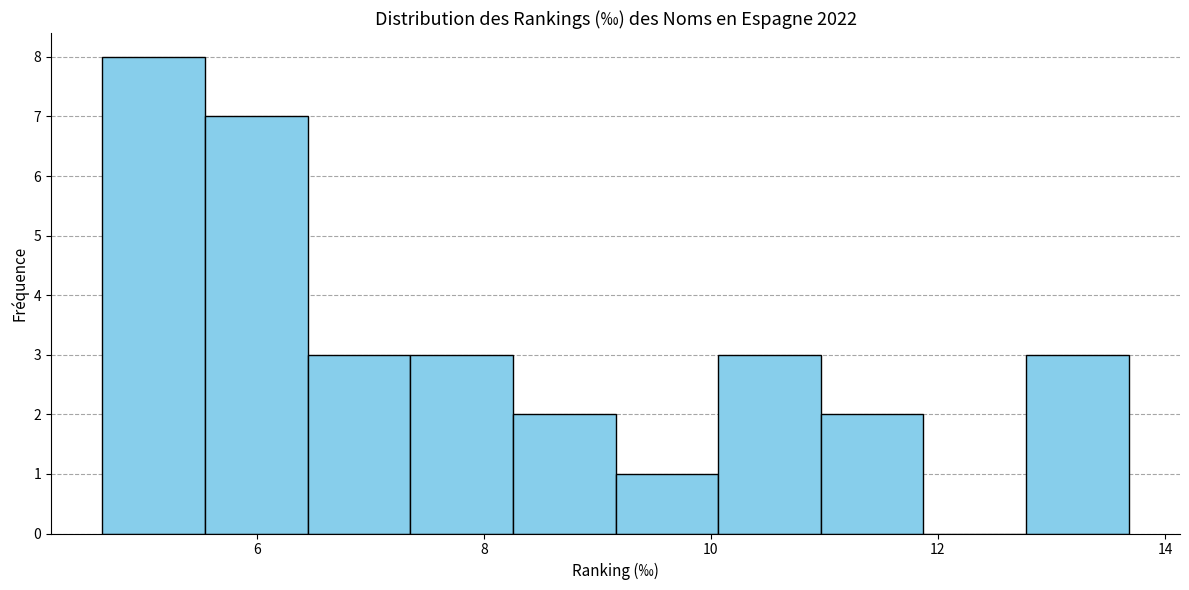

Reading left to right, list every bar in this chart as the range it spans on the x-axis followed by its height. Neither the bar edges nor the heights are printed on the chart, so give them approximately, as read against the axes.

4.6 to 5.6: 8
5.6 to 6.4: 7
6.4 to 7.4: 3
7.4 to 8.2: 3
8.2 to 9.2: 2
9.2 to 10.0: 1
10.0 to 11.0: 3
11.0 to 11.8: 2
11.8 to 12.8: 0
12.8 to 13.6: 3